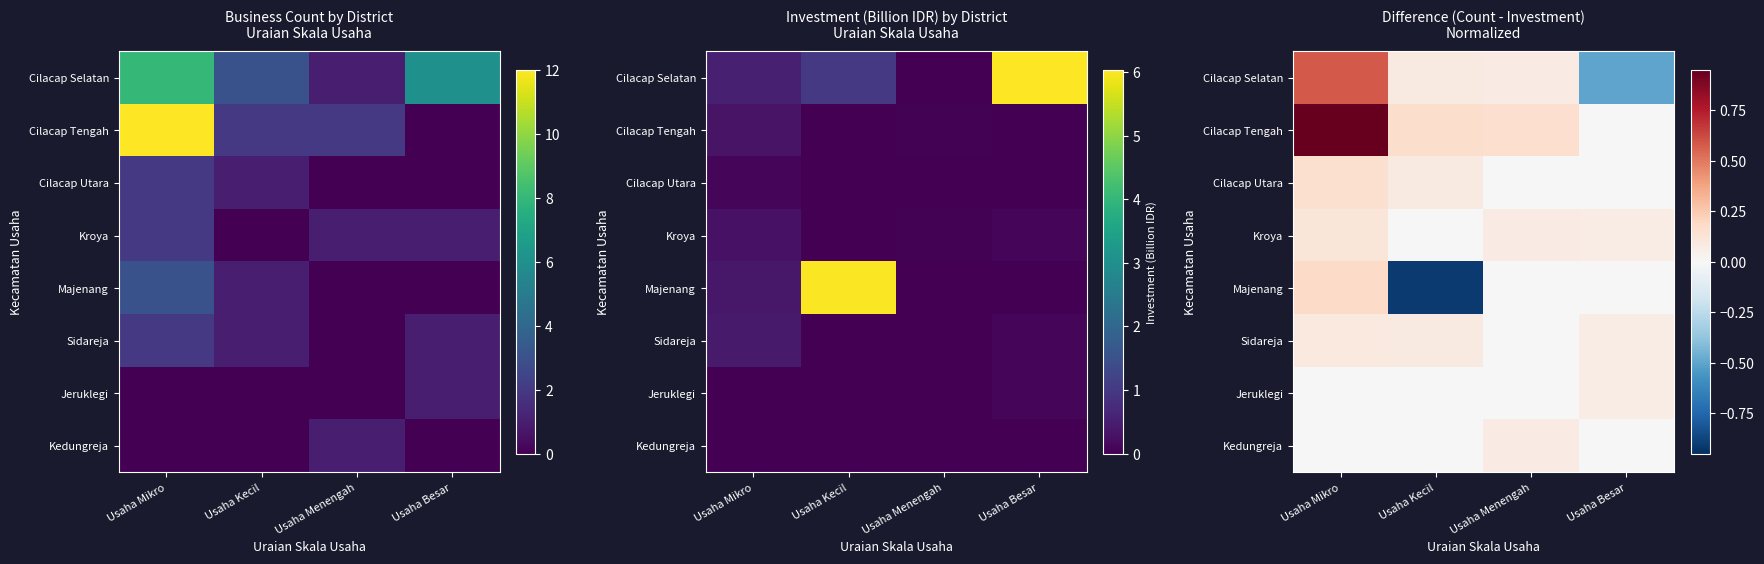

At which label does Kedungreja reach its minimum?

Usaha Mikro